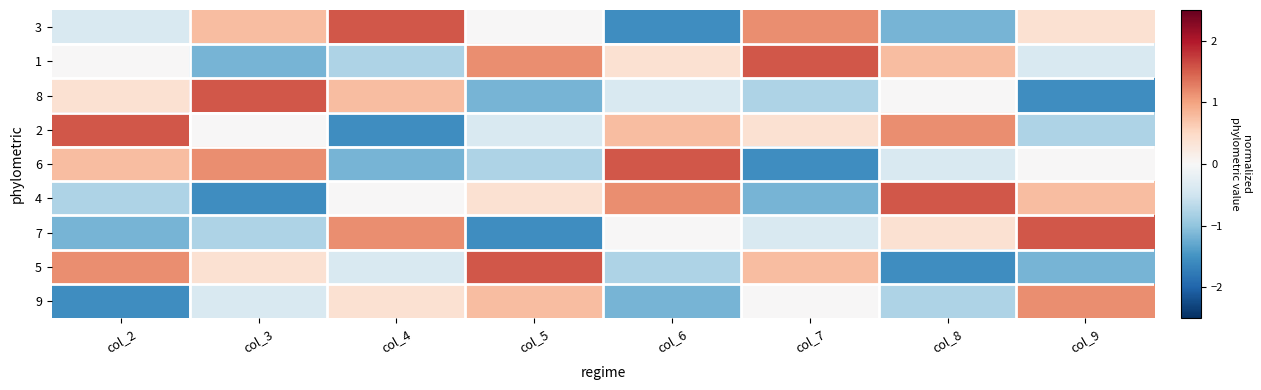

Rank the series by their maximum value, from highest to lowest.

3, 1, 8, 2, 6, 4, 7, 5, 9